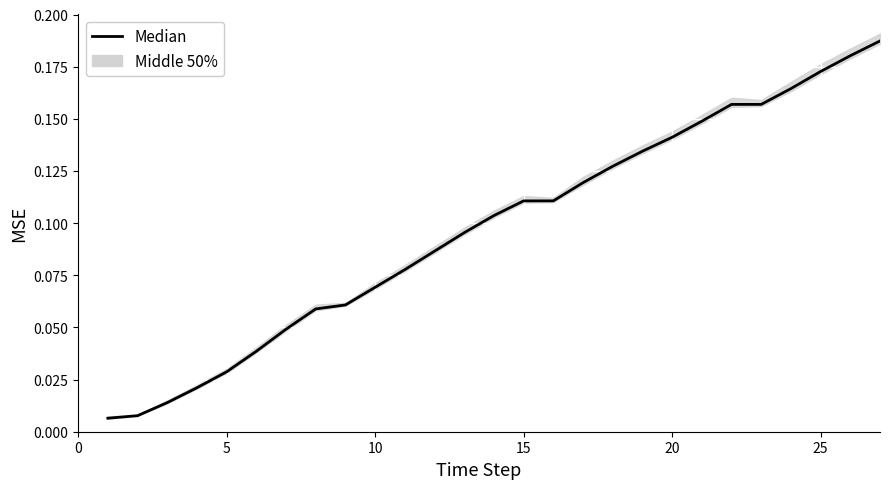

The chart shows a value of 0.0 at 21. True or false?

False